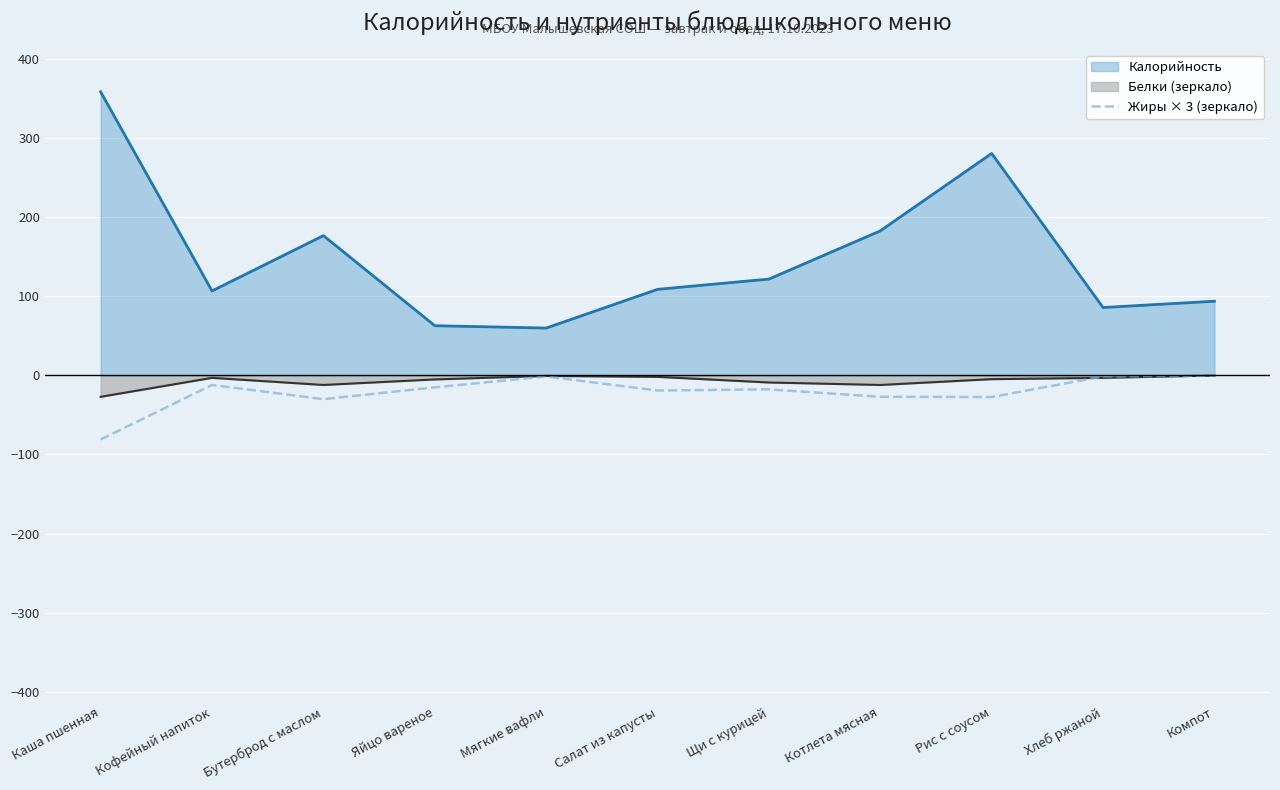

The Калорийность series shows 109.0 at Салат из капусты. True or false?

True